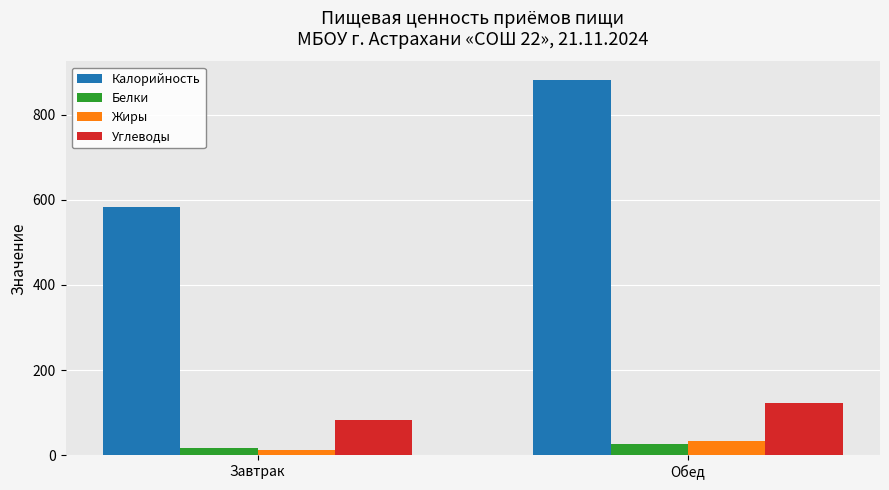

Is the value of Калорийность at Завтрак greater than the value of Углеводы at Обед?

Yes